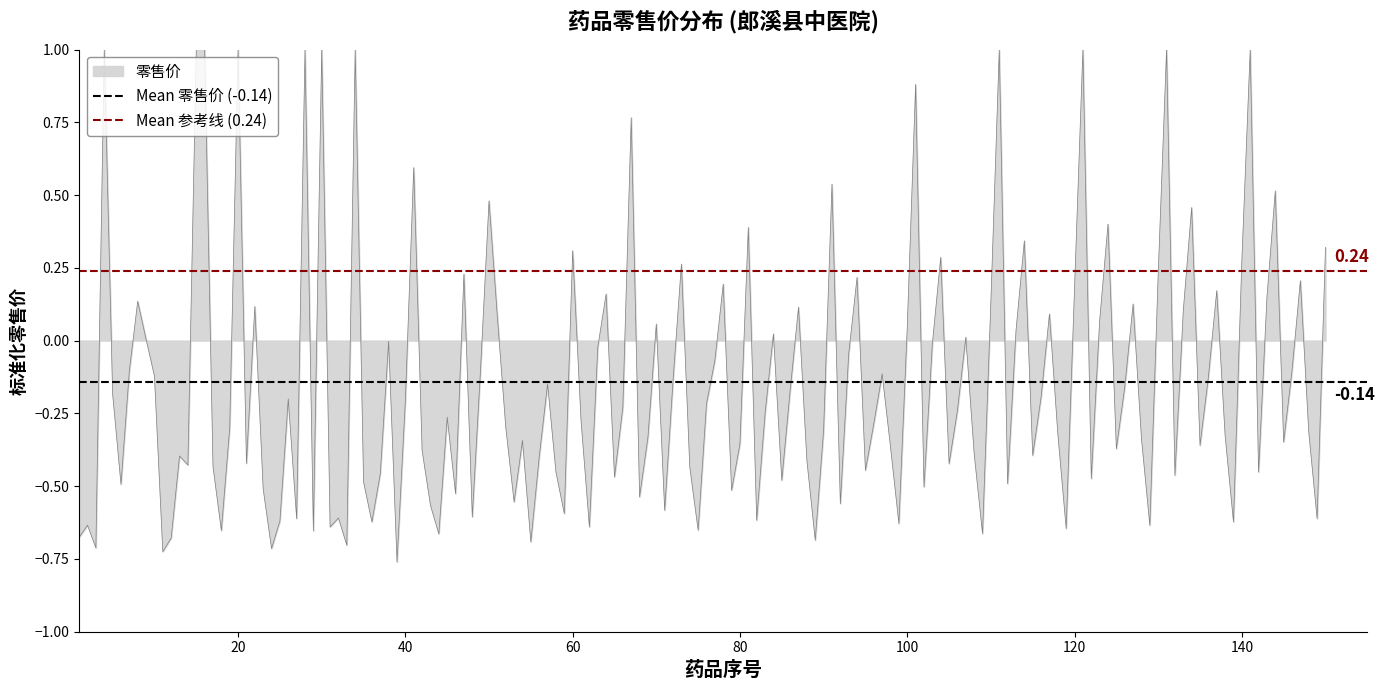

What is the average value of the Mean 零售价 (-0.14) series?

-0.1